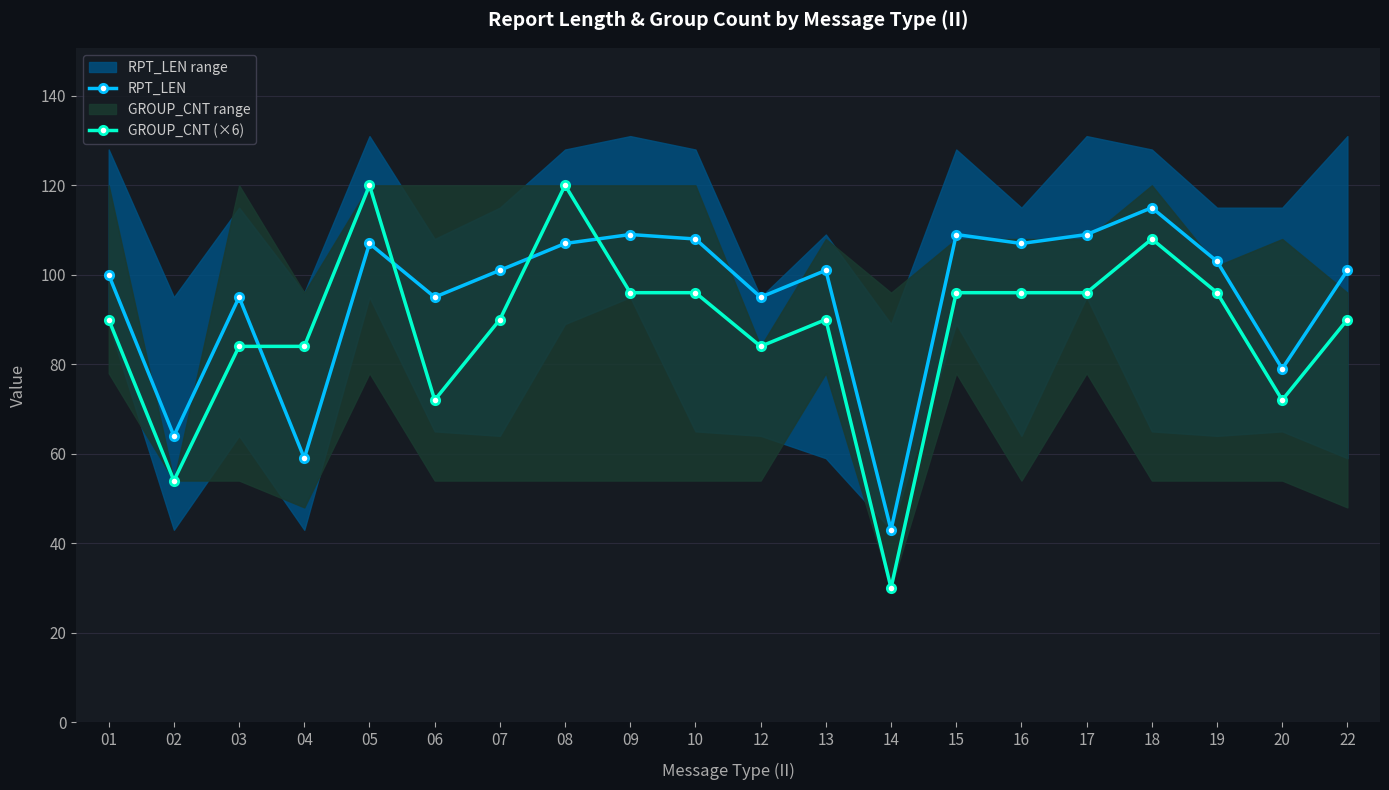

What is the total value across all series at 02?

118